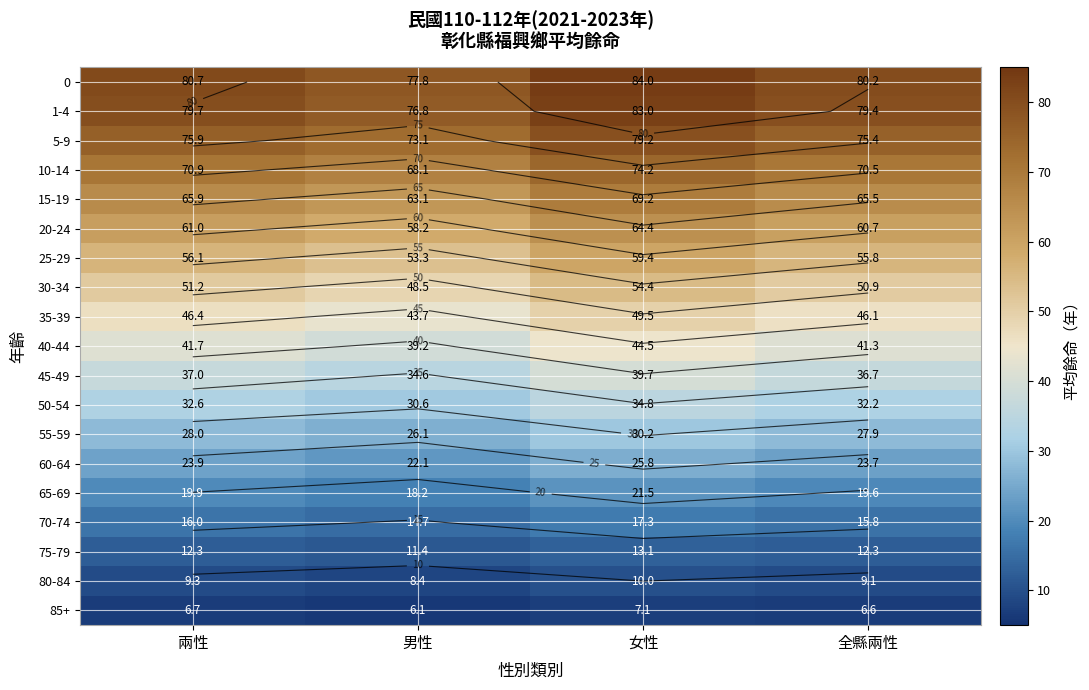

How many 65-69 values are between 19 and 21?

2